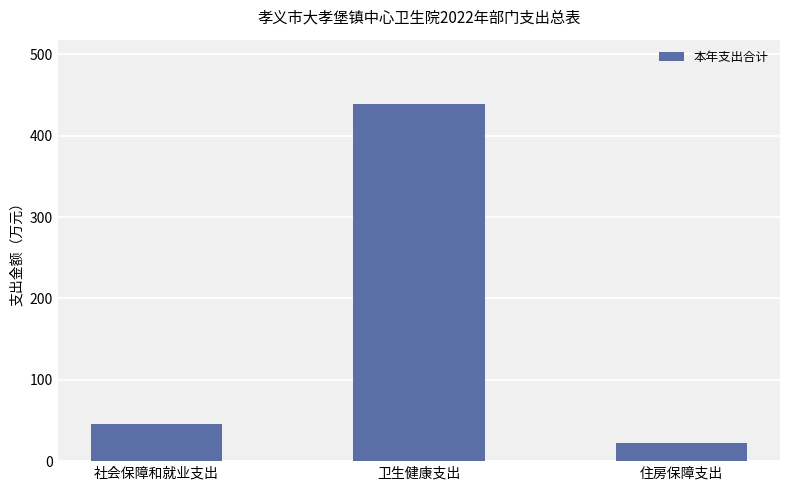

How many data points are above 45?

2